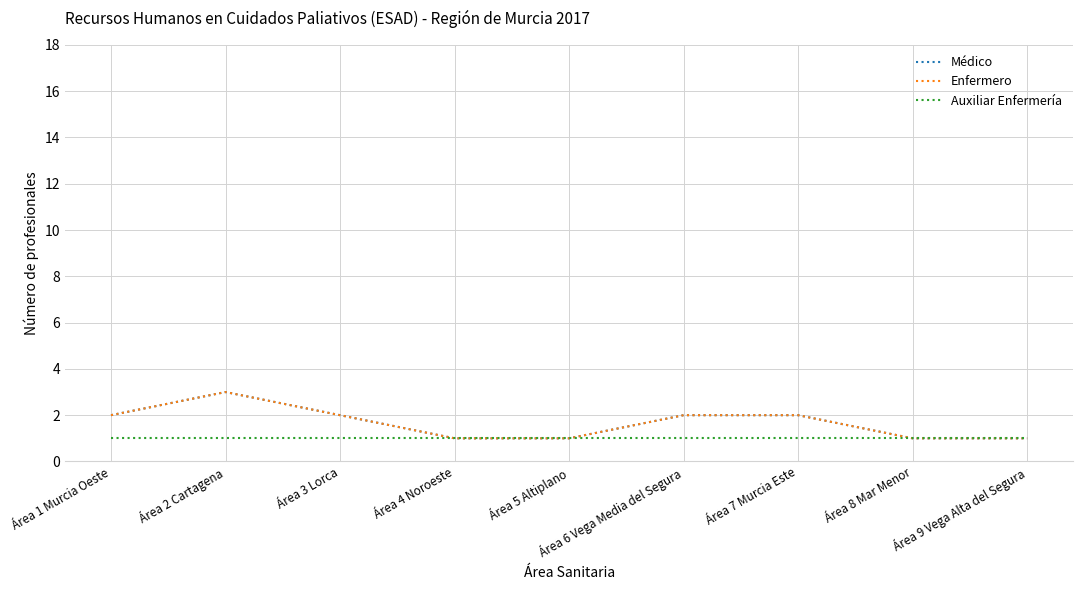

What is the spread (max minus min) of values at Área 7 Murcia Este?

1